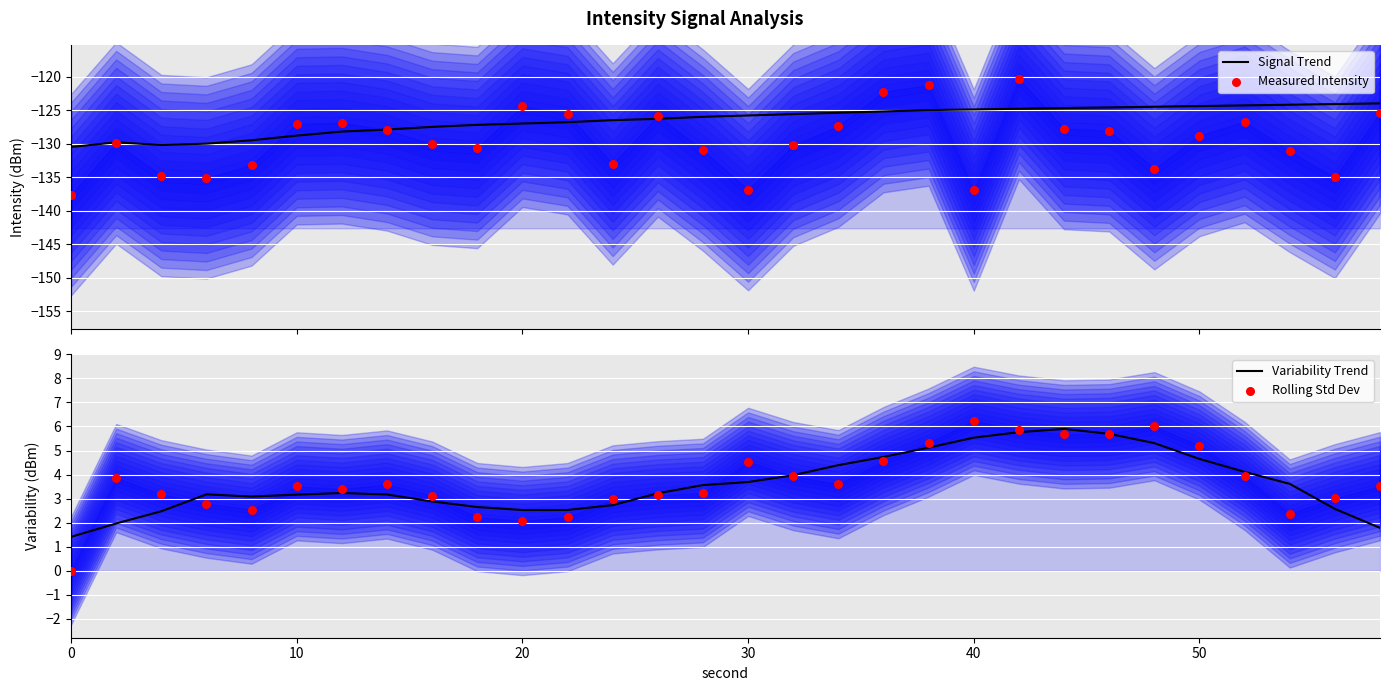

What is the minimum value for Signal Trend?

-130.5